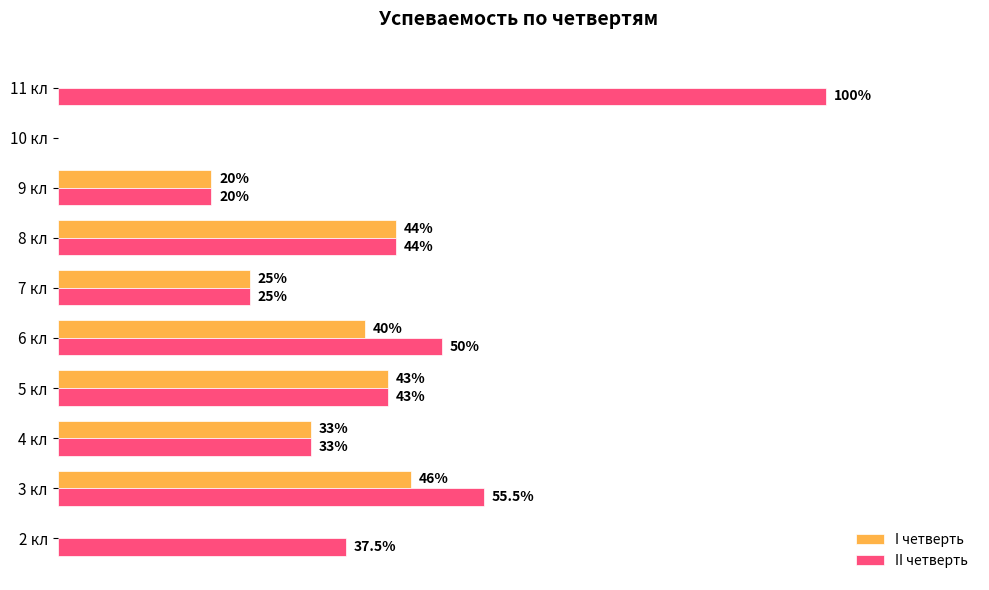

Where is II четверть nearest to the value 50?

6 кл